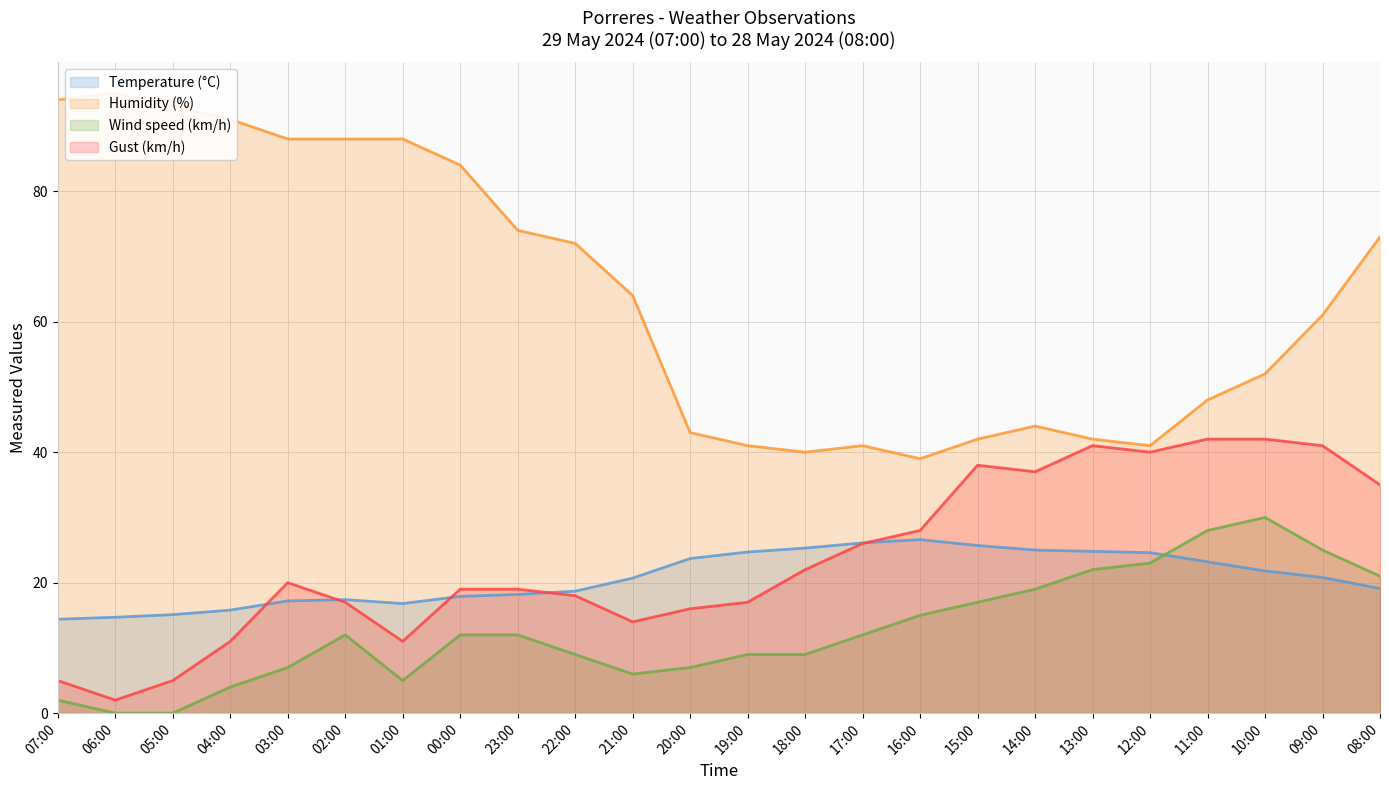

What is the minimum value for Humidity (%)?

39.0